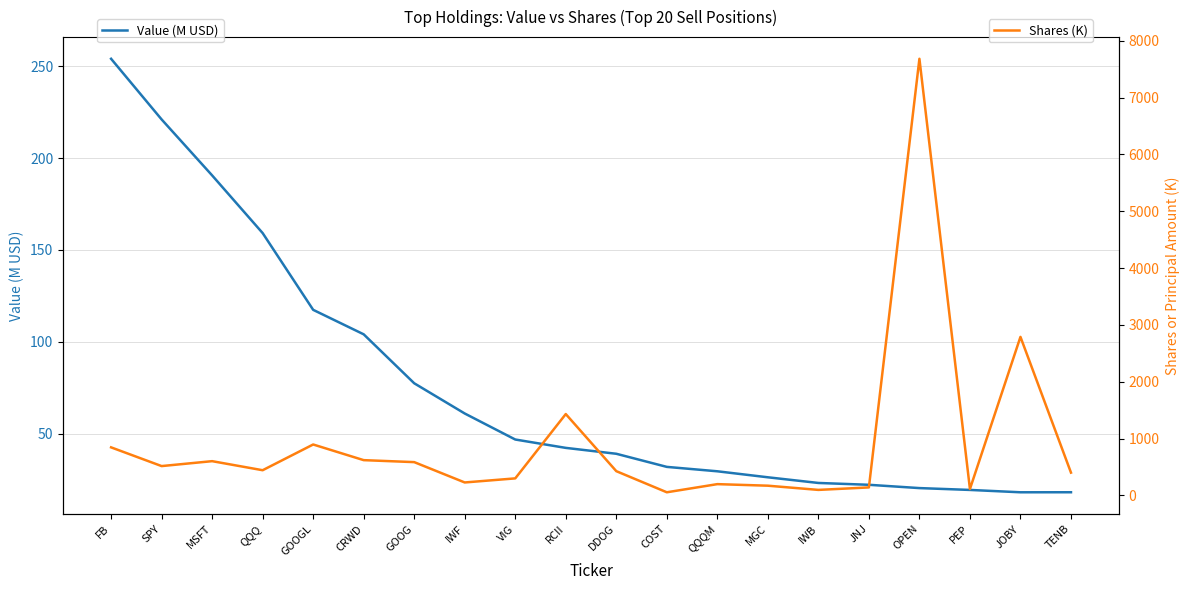

What is the label of the 10th point from the left?

RCII